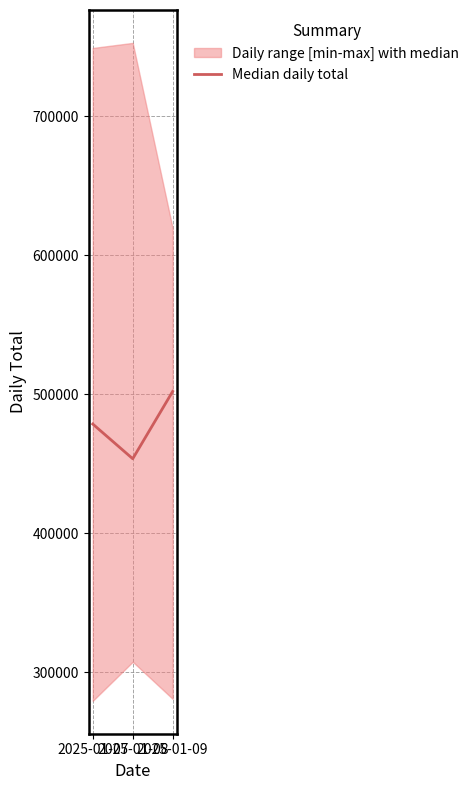

At which label is the value closest to 477790?

2025-01-07